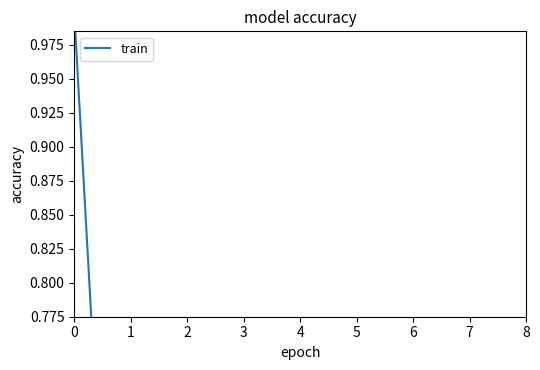

How many lines are shown in the chart?

1